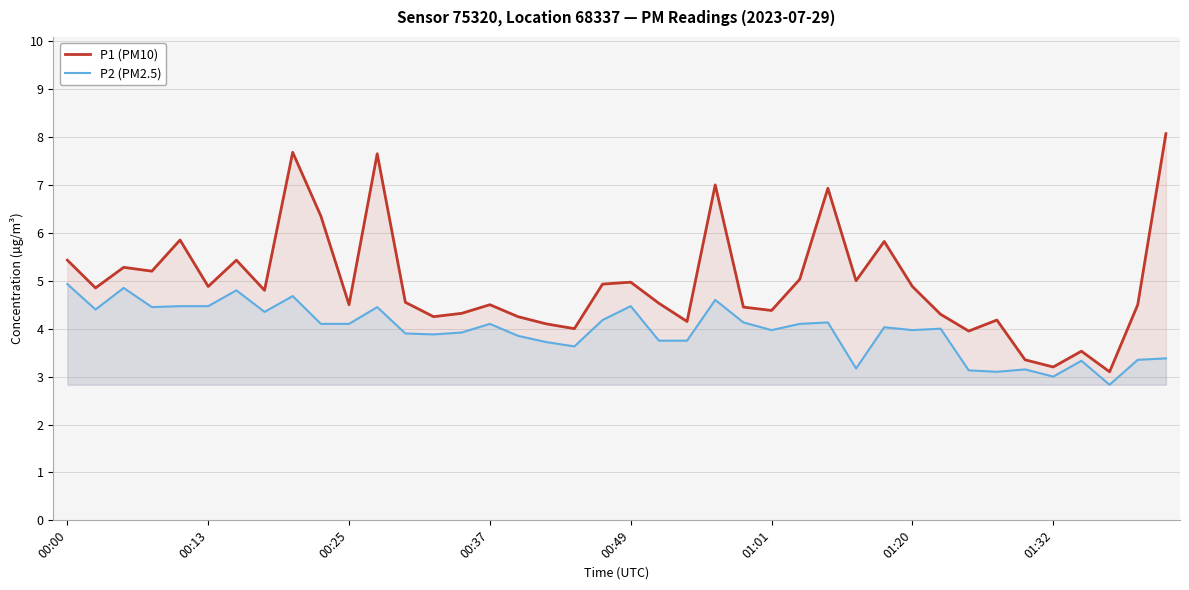

Rank the series by their average value, from lowest to highest.

P2 (PM2.5), P1 (PM10)